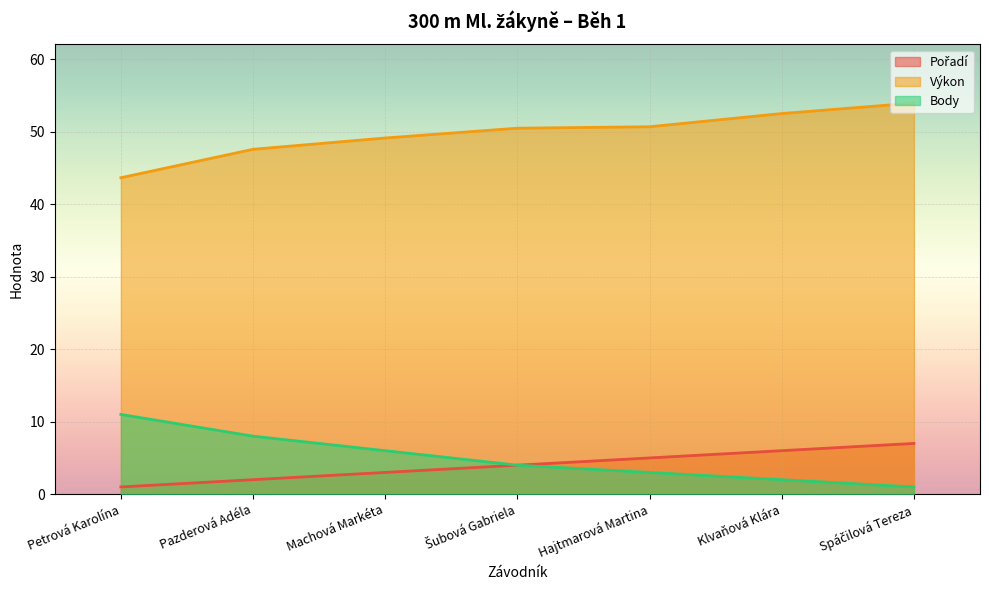

True or false: Pořadí has a value of 3.0 at Machová Markéta.

True